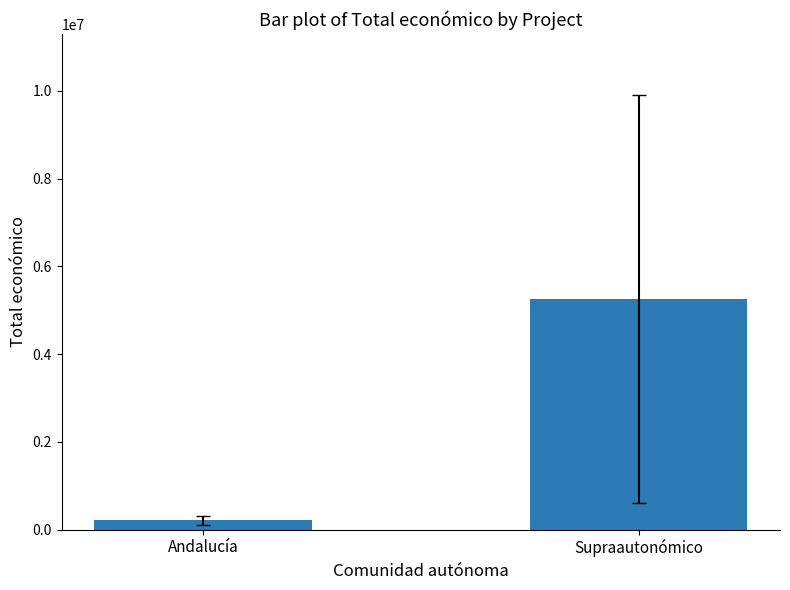

What is the value of the 2nd bar from the left?

5250092.5